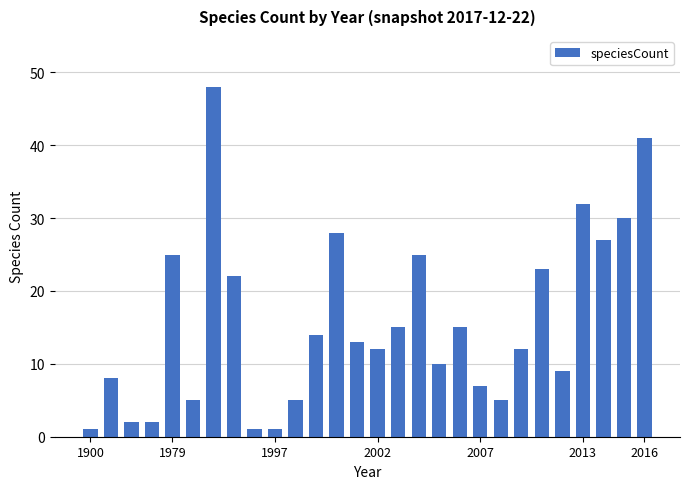

What is the average value?

16